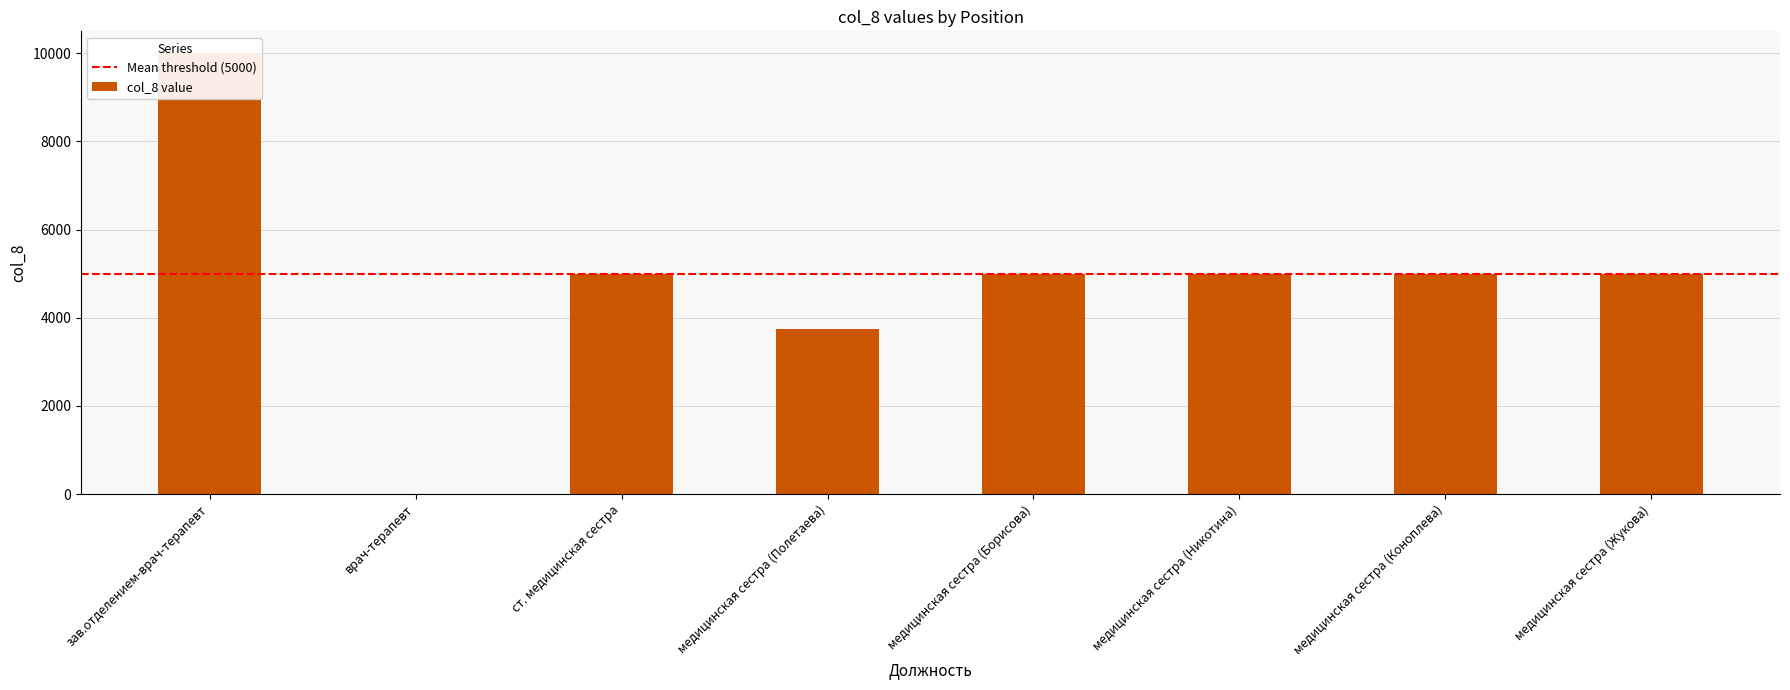

Rank the categories by value from highest to lowest.

зав.отделением-врач-терапевт, ст. медицинская сестра, медицинская сестра (Борисова), медицинская сестра (Никотина), медицинская сестра (Коноплева), медицинская сестра (Жукова), медицинская сестра (Полетаева), врач-терапевт